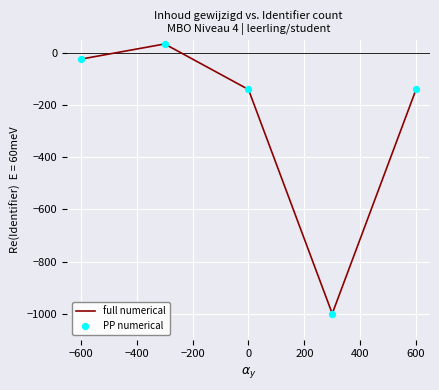

What is the sum of all values?

-1267.8